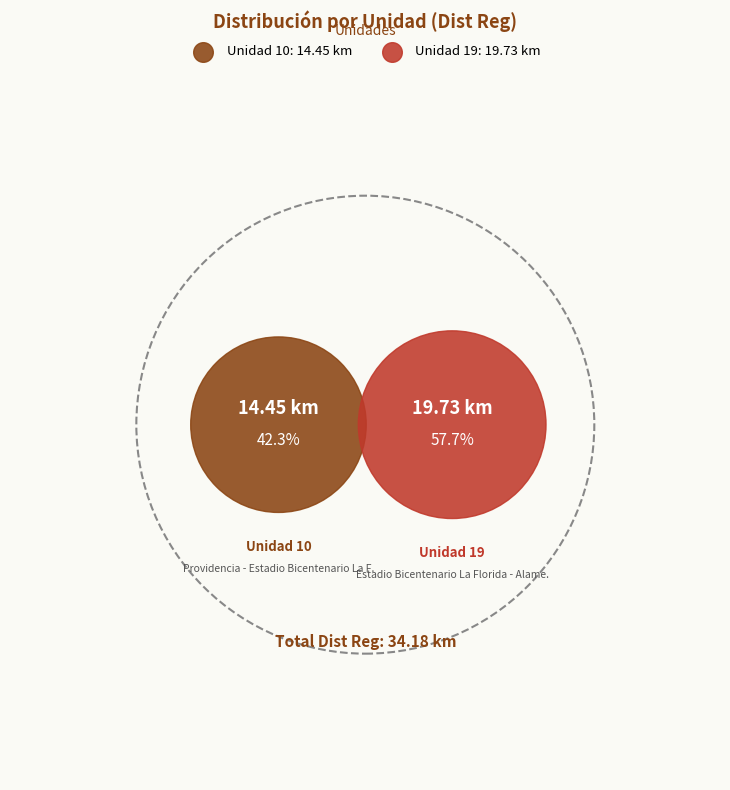

How many segments does this pie chart have?

2